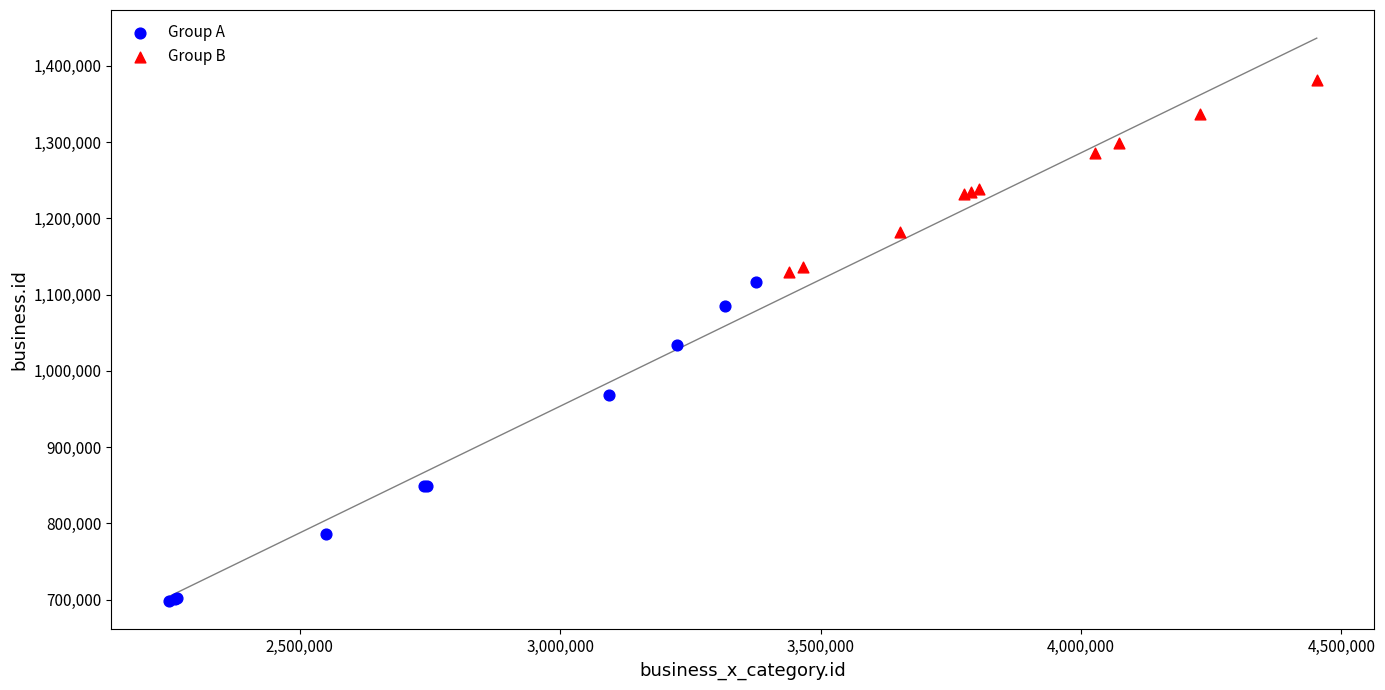

Which series has the widest spread of Y values?

Group A